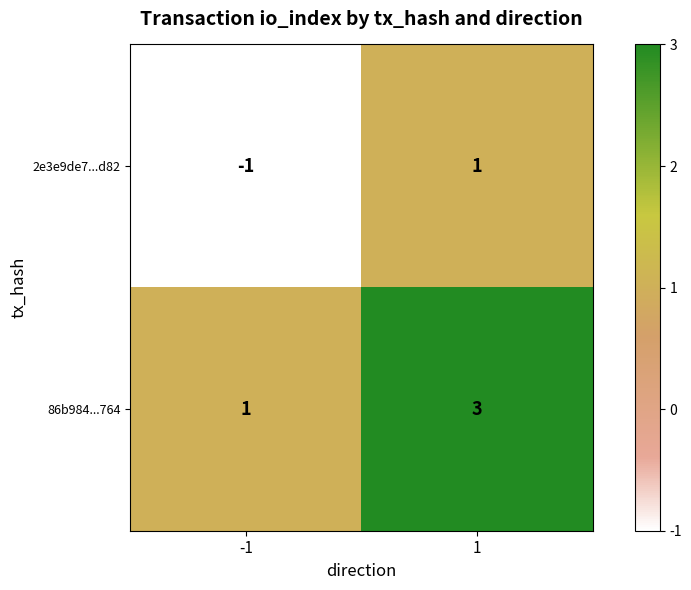

Is the value of 2e3e9de7...d82 at -1 greater than the value of 86b984...764 at 1?

No